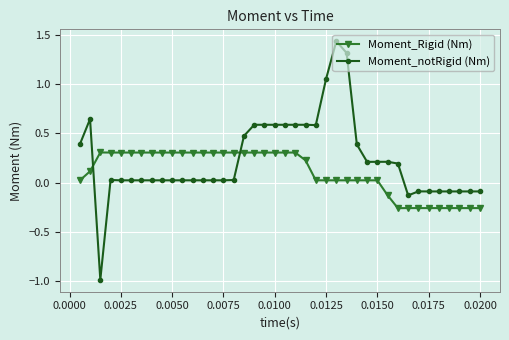

Rank the series by their average value, from highest to lowest.

Moment_notRigid (Nm), Moment_Rigid (Nm)